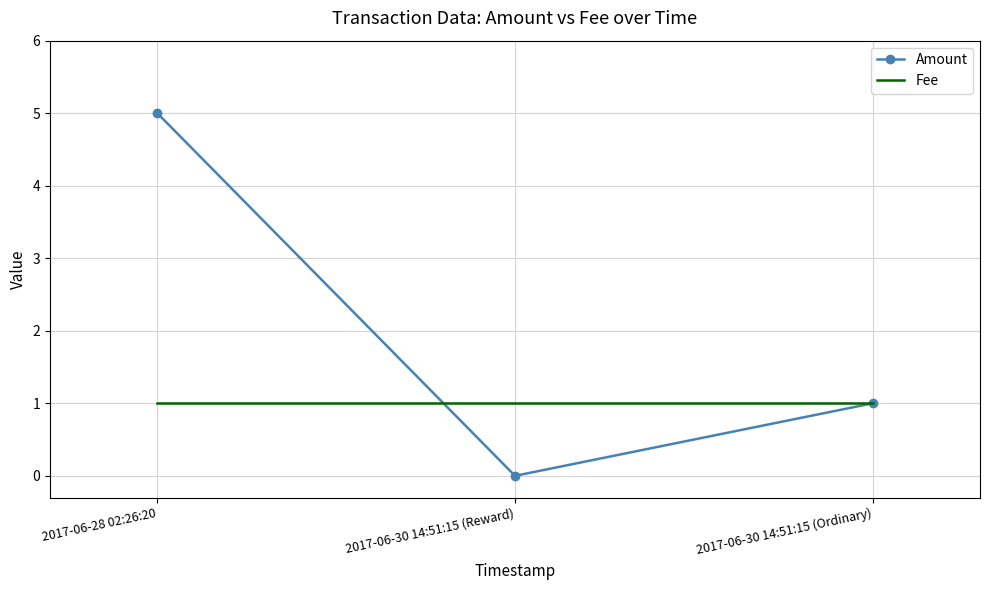

Is the value of Amount at 2017-06-28 02:26:20 greater than the value of Fee at 2017-06-28 02:26:20?

Yes